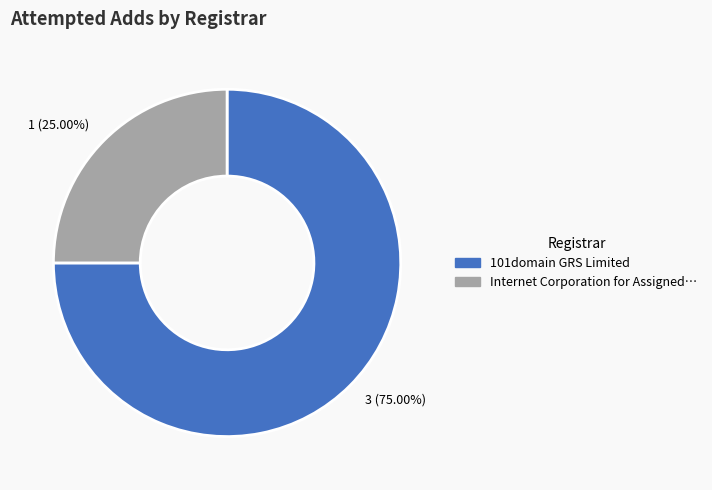

What is the largest slice in the pie chart?

3 (75.00%)